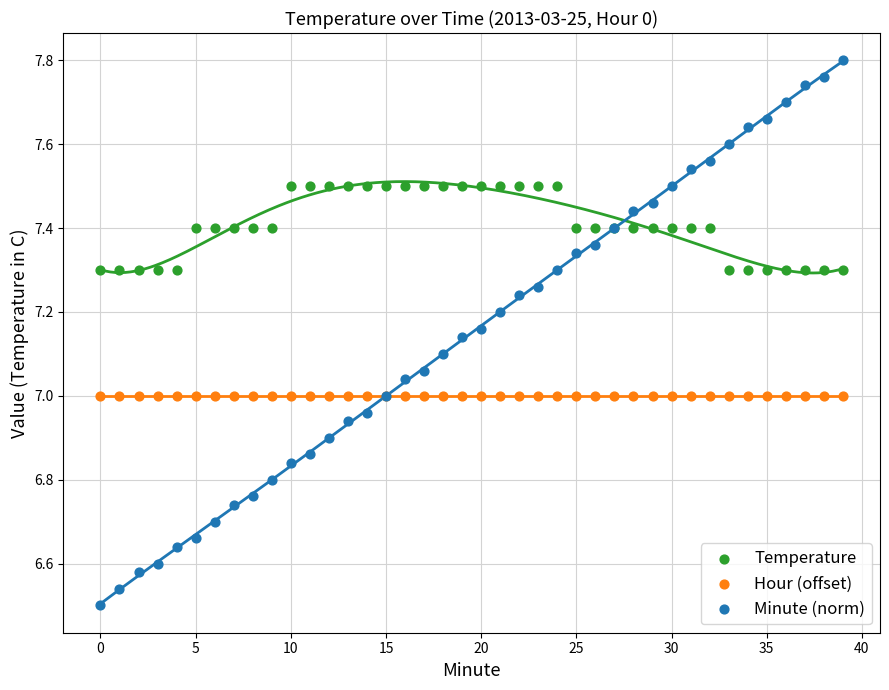

Which series contains the highest Y value?

Minute (norm)